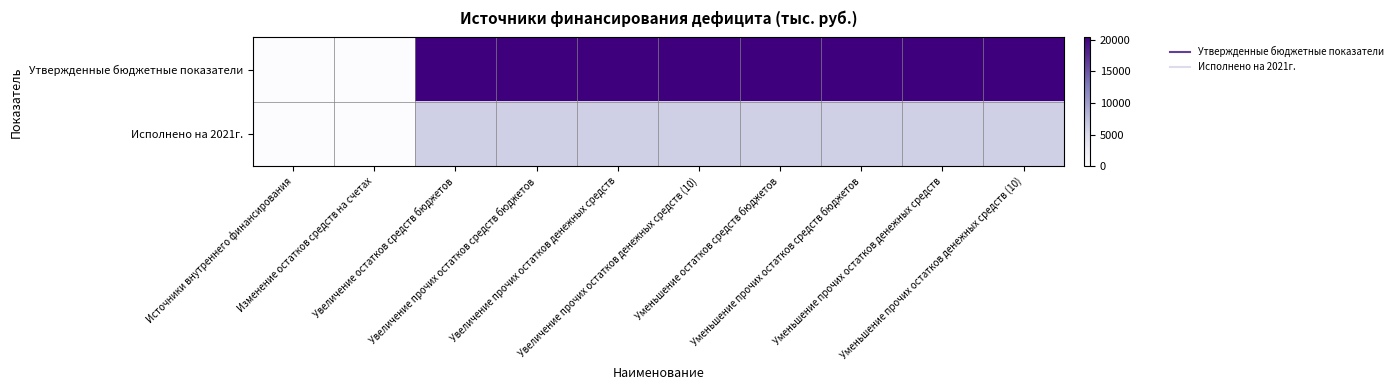

What is the maximum value shown in the chart?

20348.3